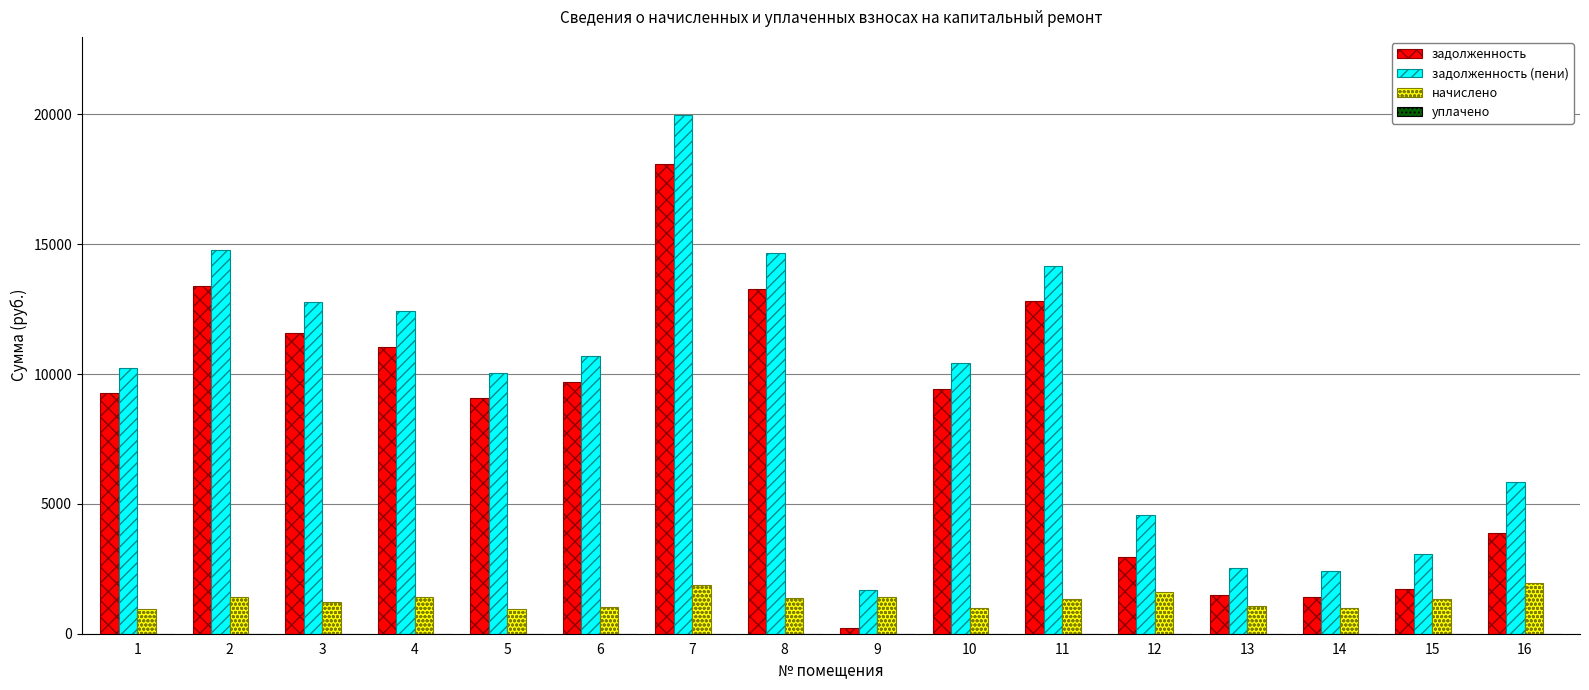

The value of задолженность (пени) at 1 is 14238.6. True or false?

False